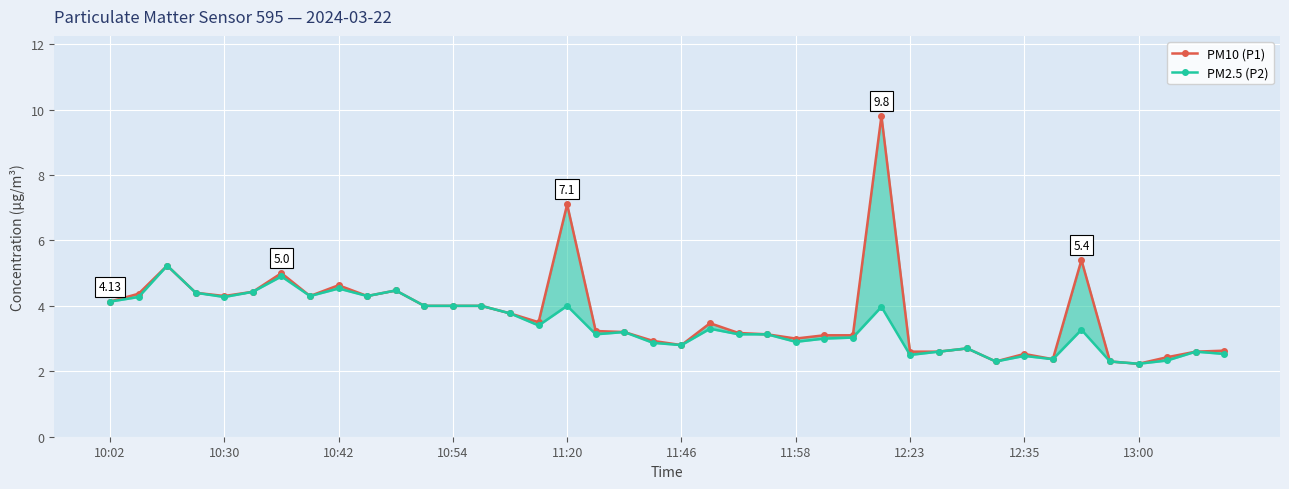

In PM10 (P1), how many points are lower than both neighbors (excluding endpoints)?

9